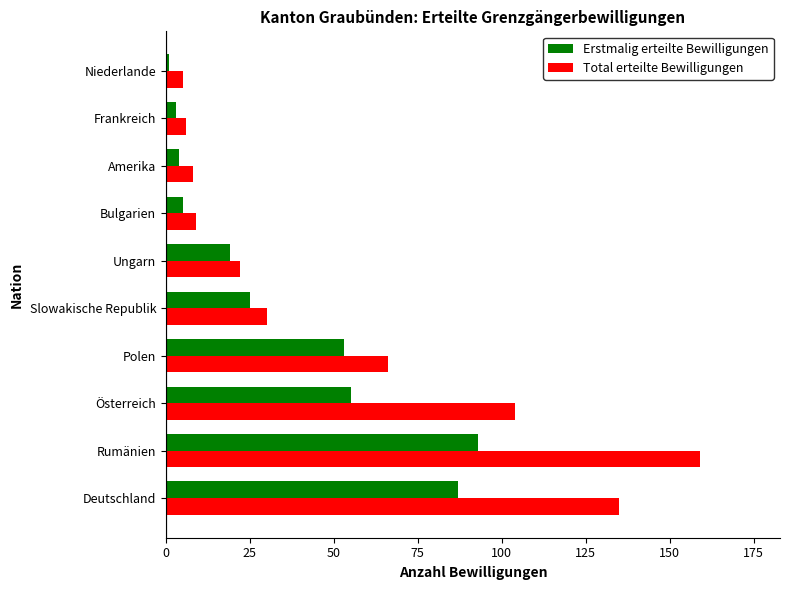

List the series in order of their overall mean, highest first.

Total erteilte Bewilligungen, Erstmalig erteilte Bewilligungen